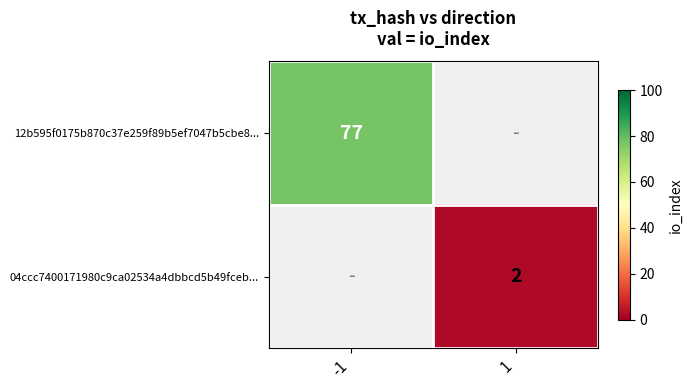

Is it true that 04ccc7400171980c9ca02534a4dbbcd5b49fceb... equals 3 at 1?

False